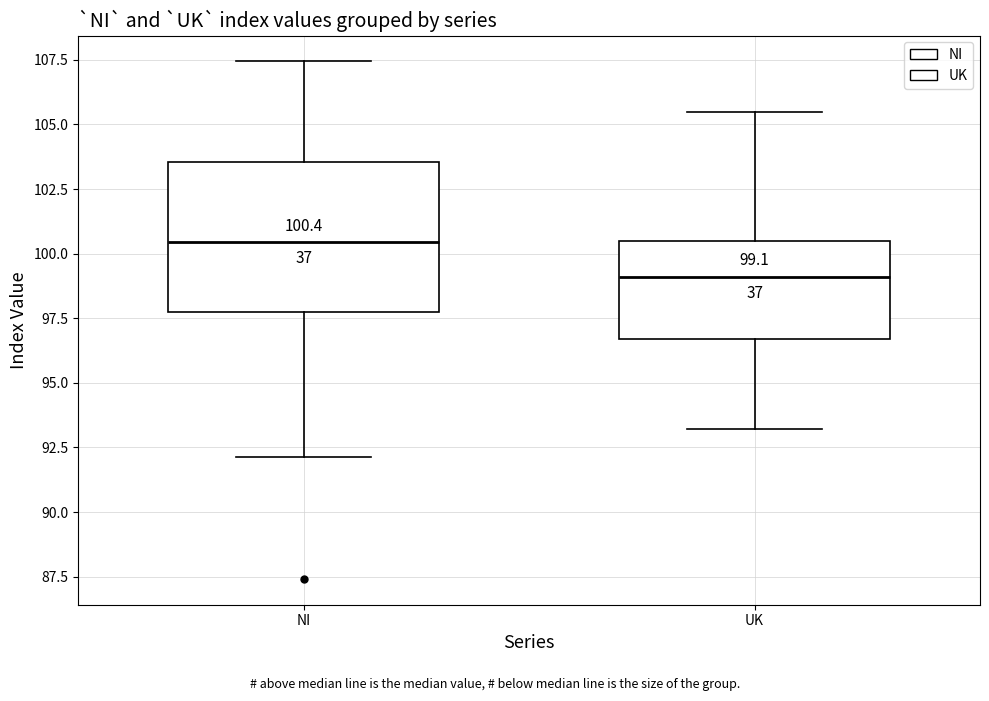

Which box is the tallest, from its lower edge to its upper edge?

NI